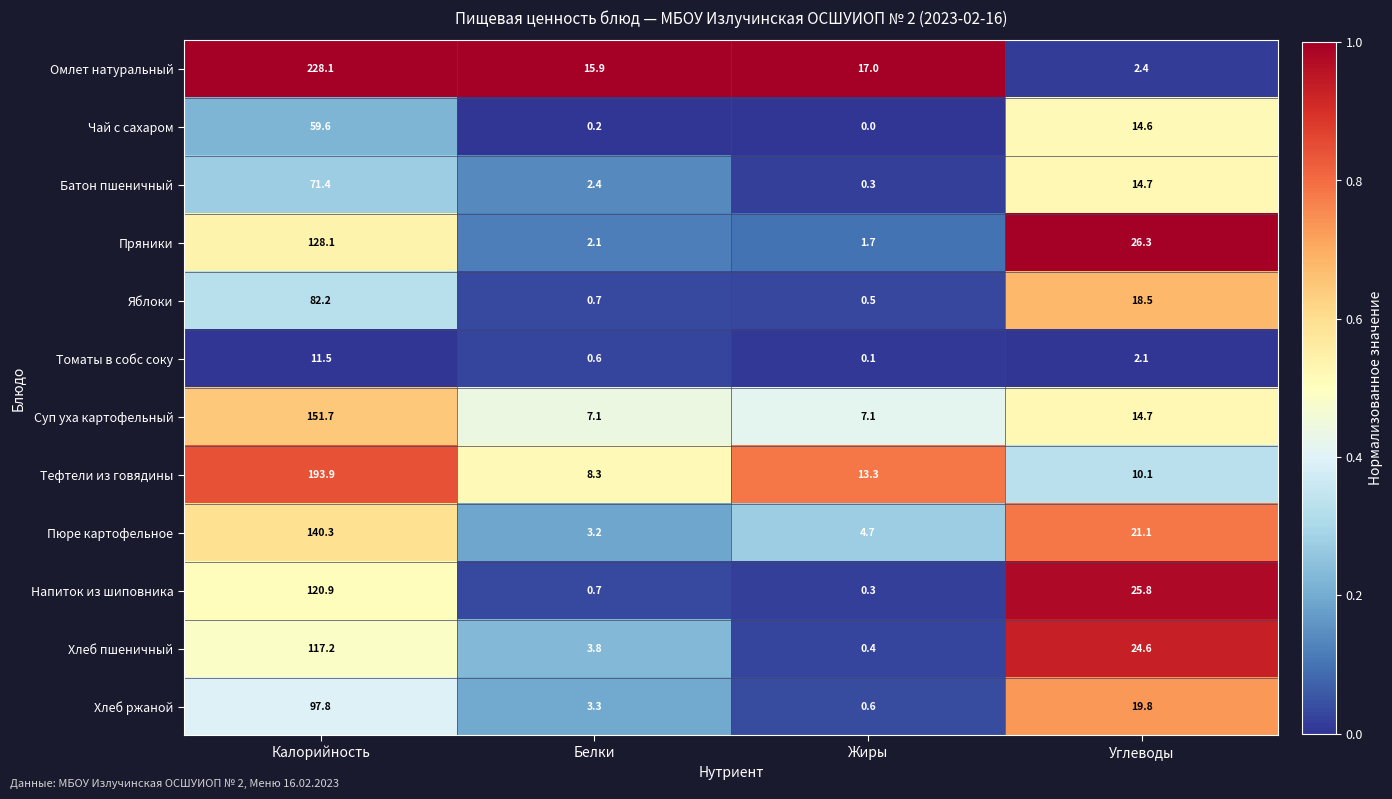

What is the difference between the highest and lowest values at Жиры?

17.0